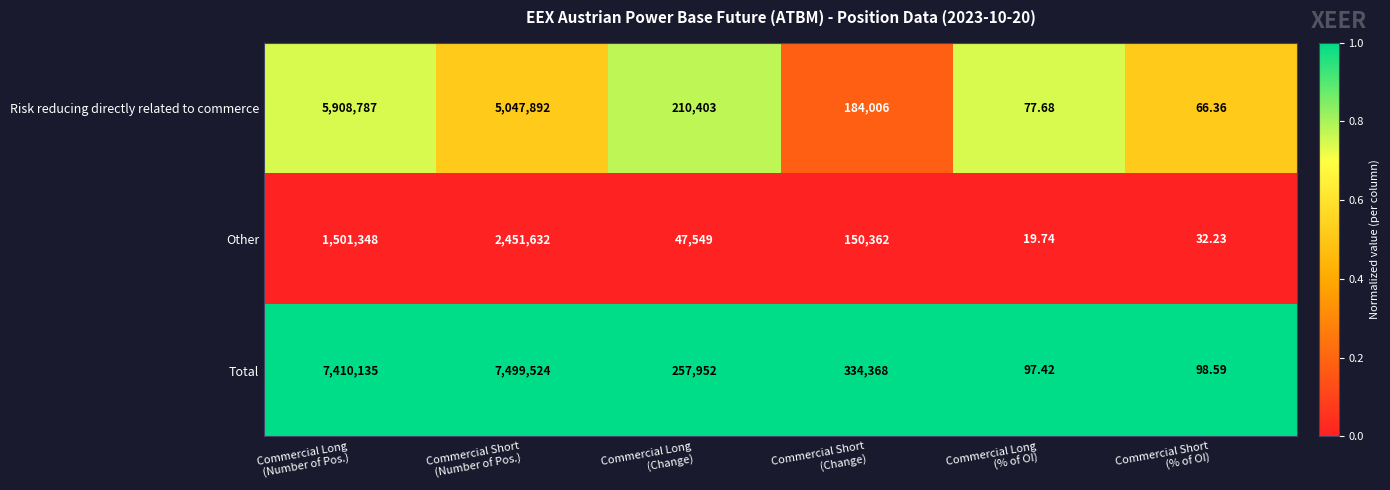

Rank the series by their maximum value, from lowest to highest.

Other, Risk reducing directly related to commerce, Total